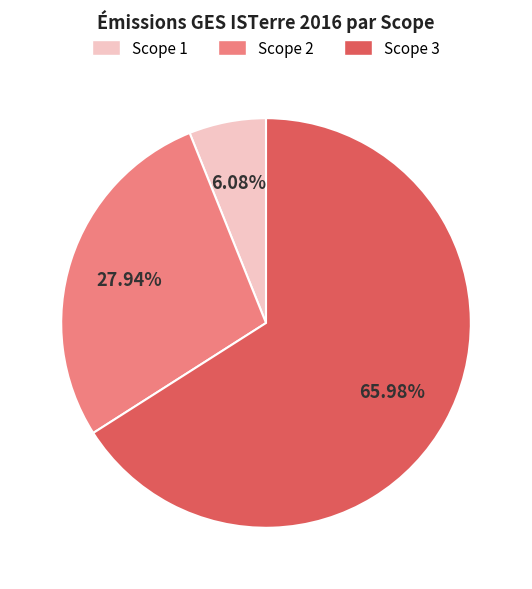

Approximately how many times larger is the value at Scope 2 compared to Scope 1?

4.6